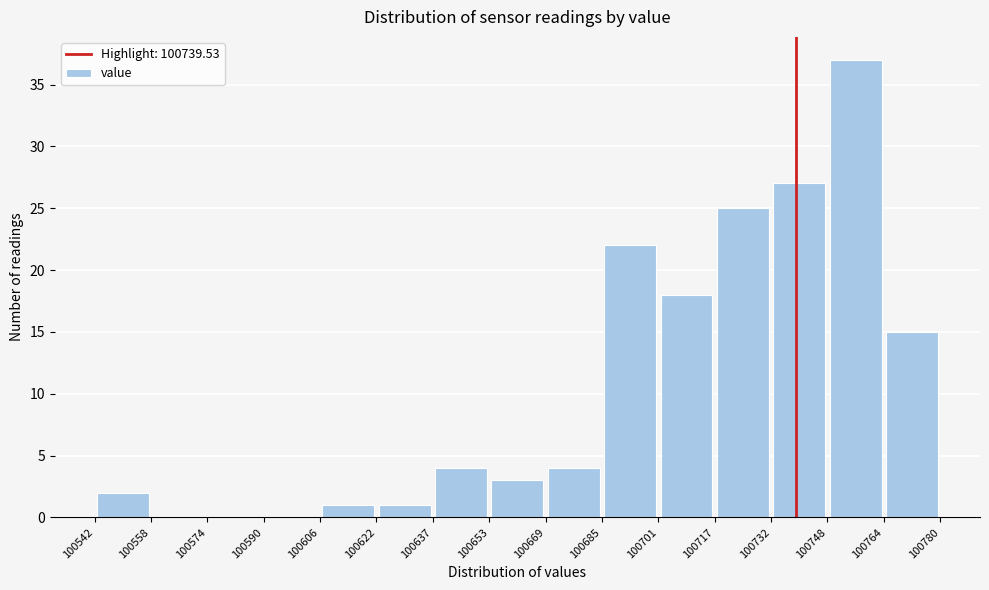

What is the height of the bar covering 100764 to 100780 on the x-axis? The values are not printed on the chart, so give them approximately, as read against the axis.

15